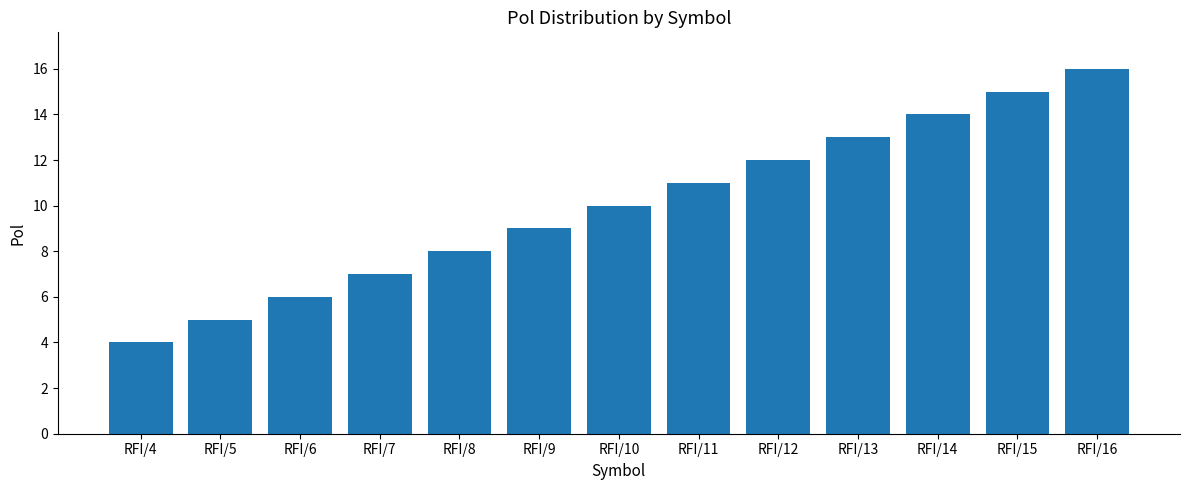

What is the approximate value at RFI/15, to the nearest 5?

15